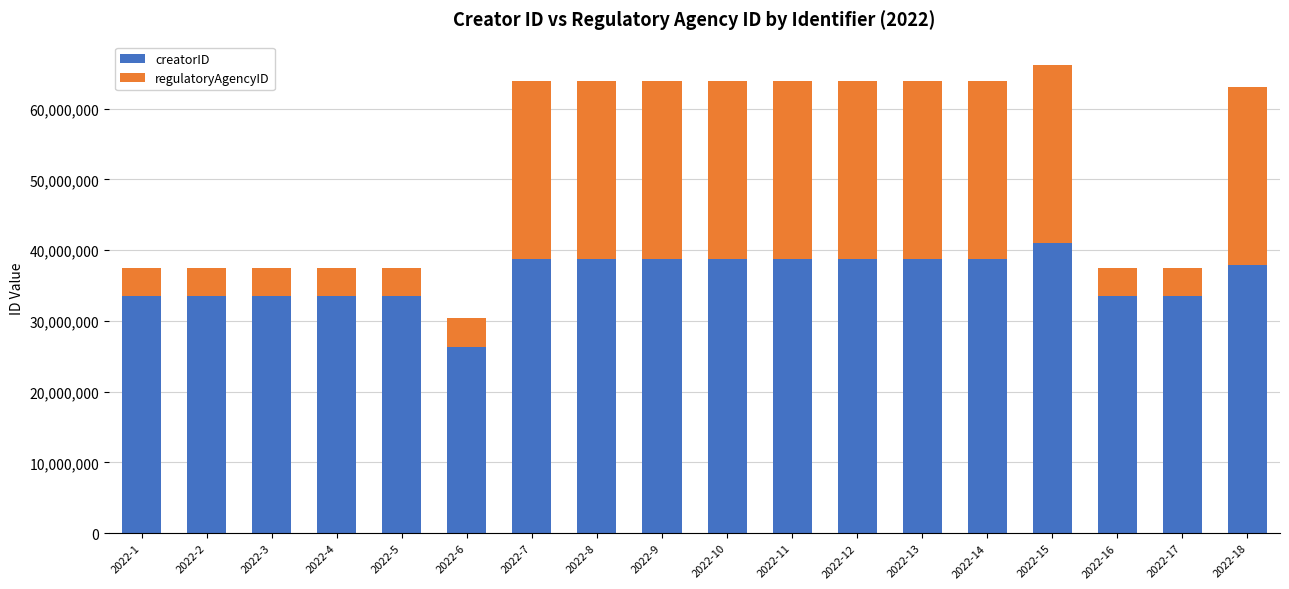

What is the highest value of the creatorID series?

40955685